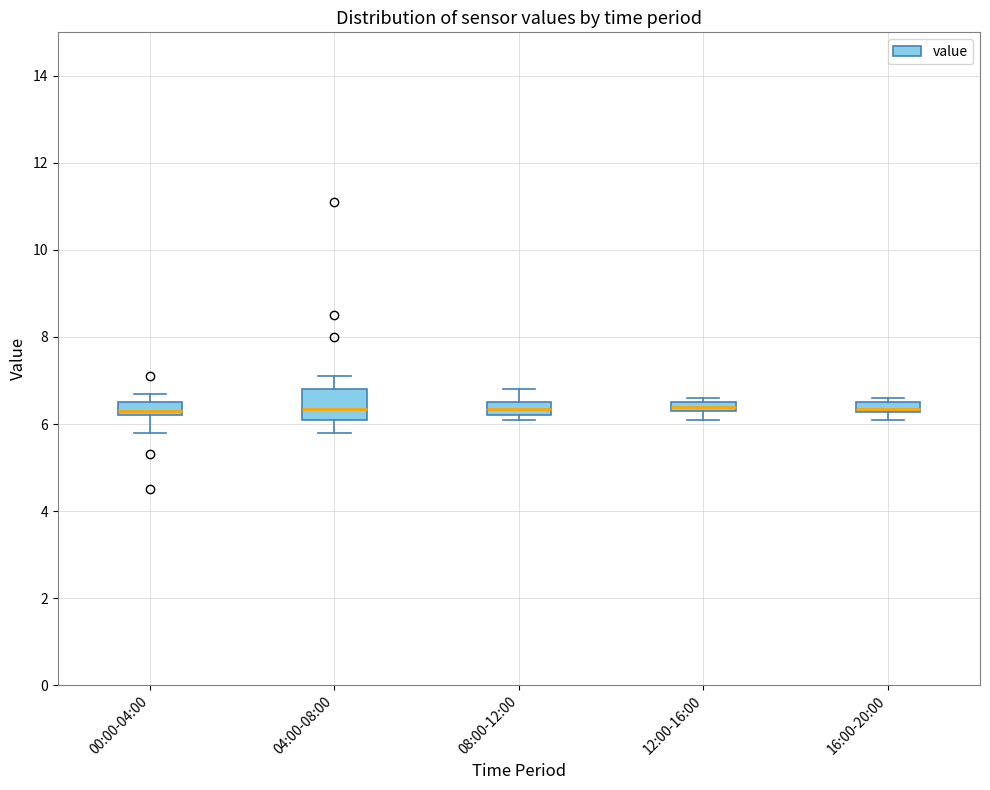

Which box is the tallest, from its lower edge to its upper edge?

04:00-08:00